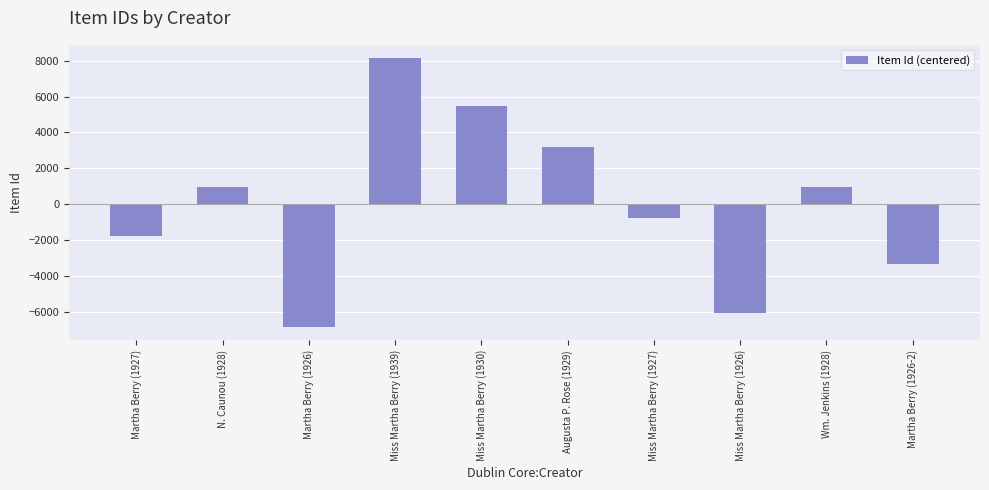

At which category does the chart reach its peak across all series?

Miss Martha Berry (1939)